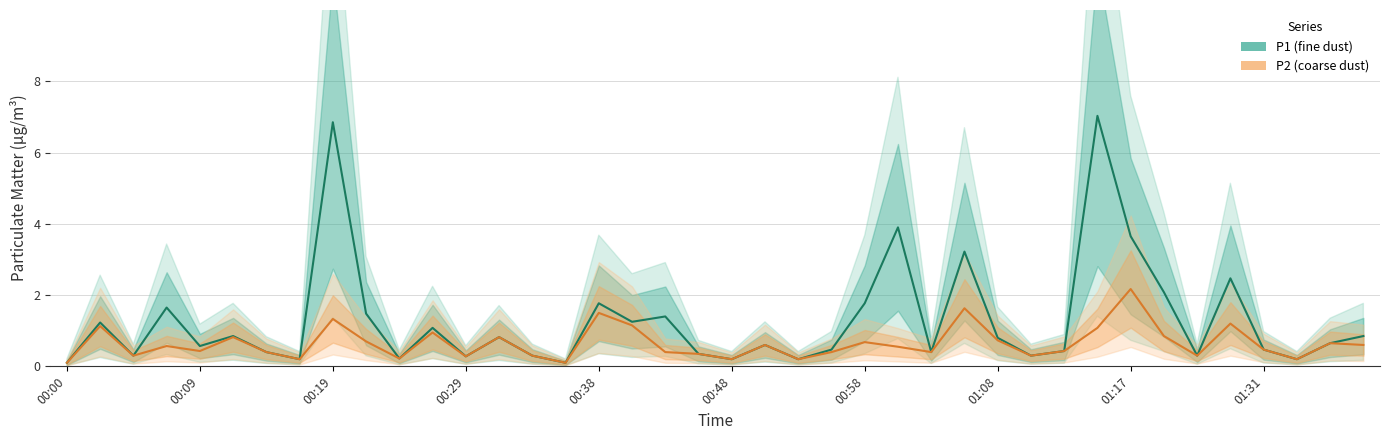

Rank the series by their average value, from highest to lowest.

P1, P2